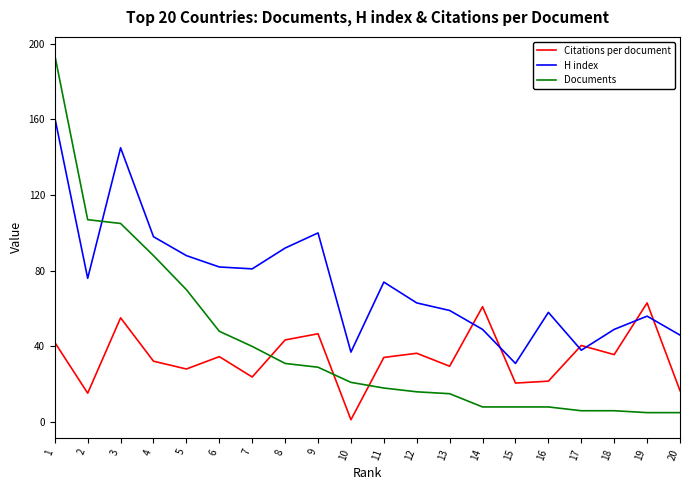

What is the difference between the maximum and minimum values in the Citations per document series?

61.8